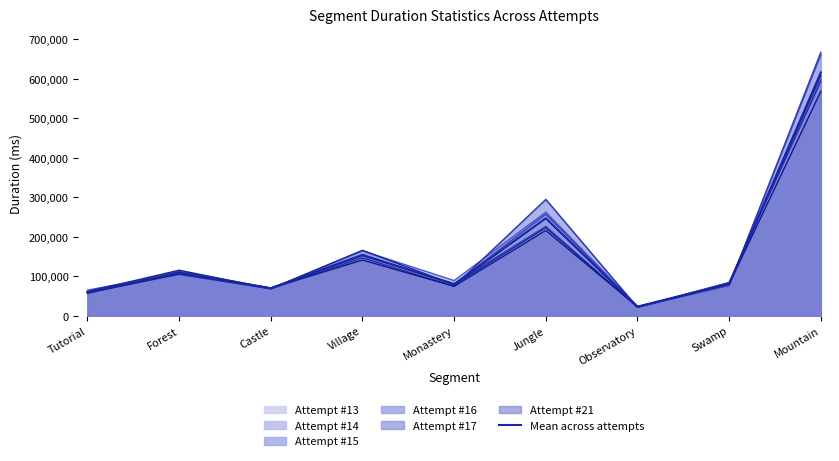

What position from the right is Mountain?

1